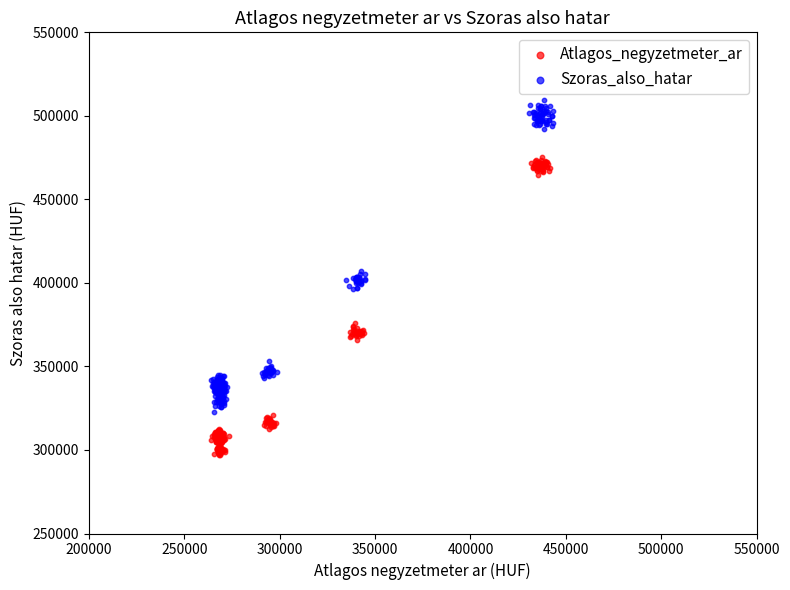

Which series reaches the maximum Y coordinate?

Szoras_also_hatar